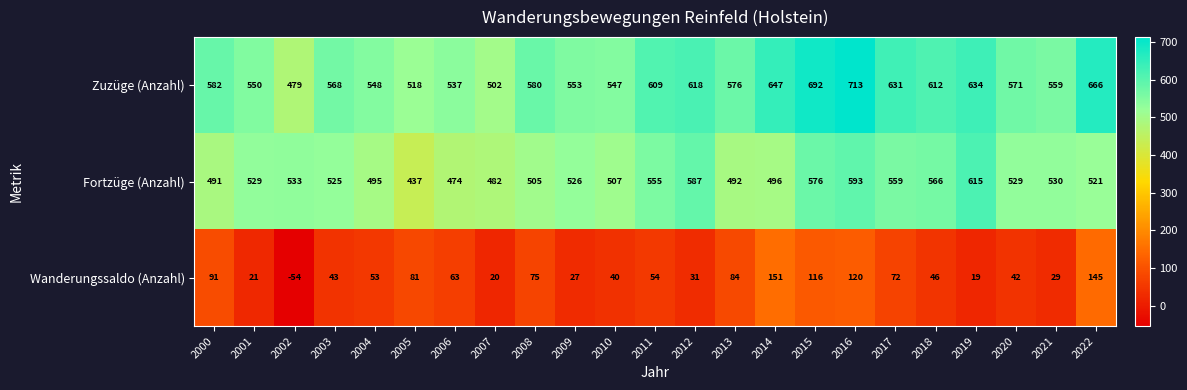

What is the average value of the Zuzüge (Anzahl) series?

587